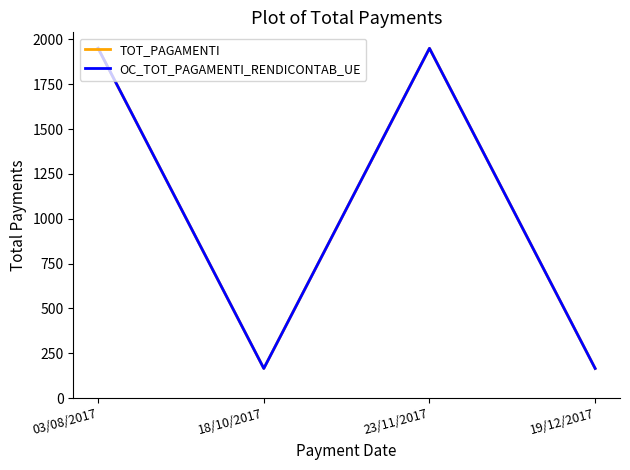

In TOT_PAGAMENTI, how many points are lower than both neighbors (excluding endpoints)?

1